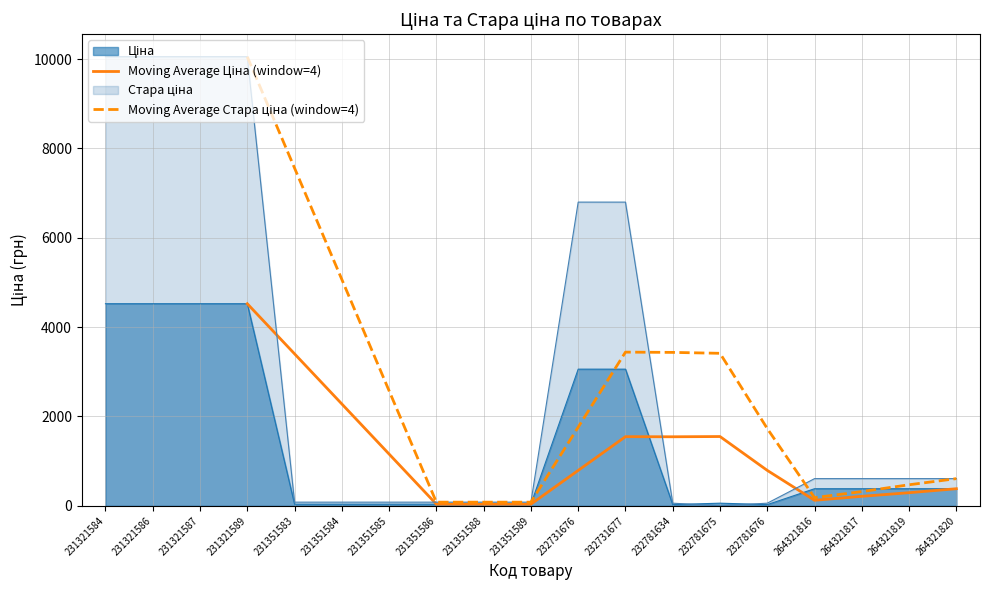

Is the value of Moving Average Ціна (window=4) at 264321817 greater than the value of Moving Average Стара ціна (window=4) at 231321586?

No